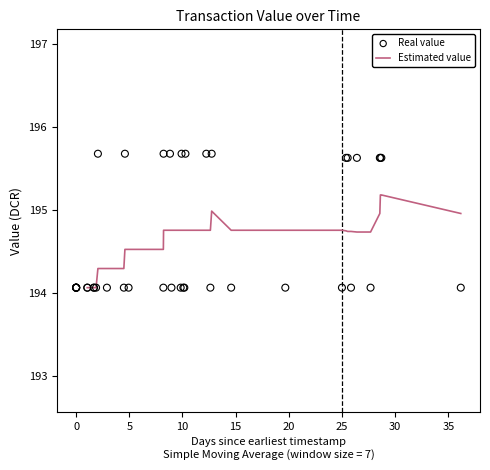

Is the value of value at 24 greater than the value of io_index at 9?

Yes